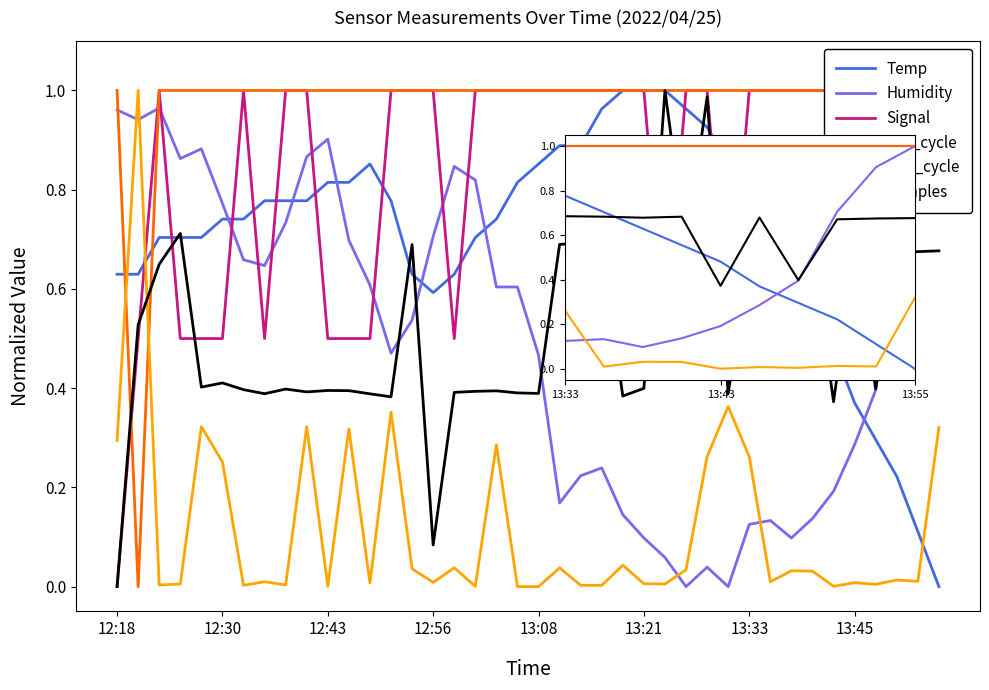

True or false: Temp and Max_cycle intersect in this chart.

True